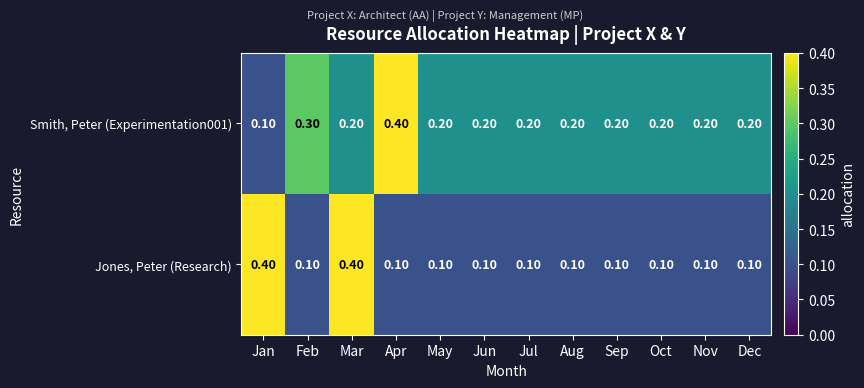

Rank the series by their average value, from lowest to highest.

Jones, Peter (Research), Smith, Peter (Experimentation001)